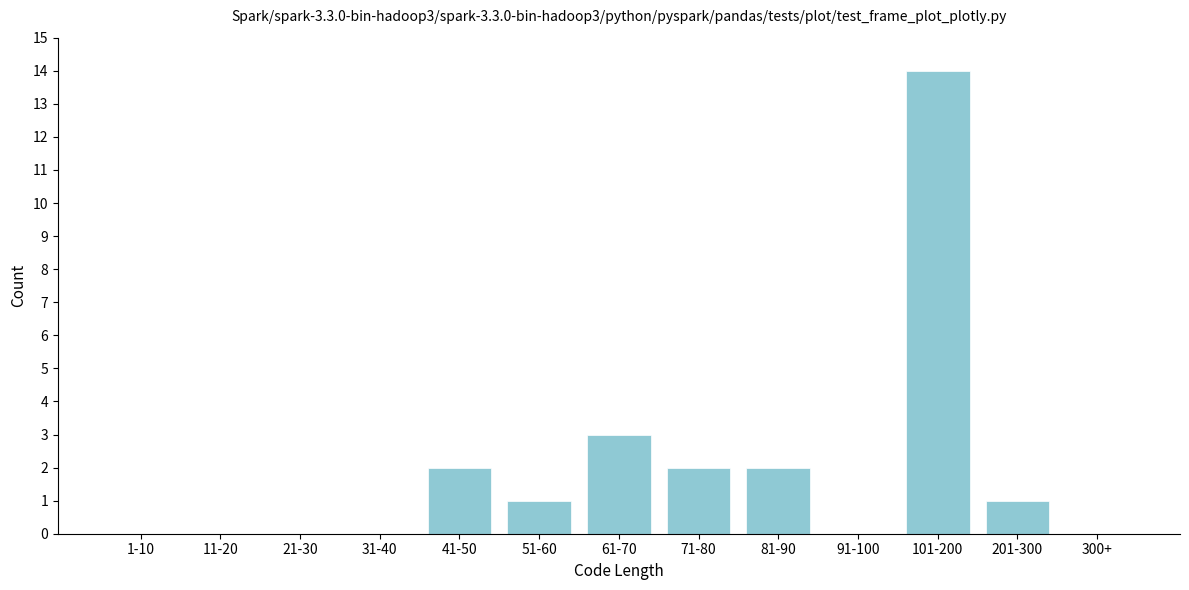

Reading right to left, transcribe all the data shown in this chart.

300+=0	201-300=1	101-200=14	91-100=0	81-90=2	71-80=2	61-70=3	51-60=1	41-50=2	31-40=0	21-30=0	11-20=0	1-10=0